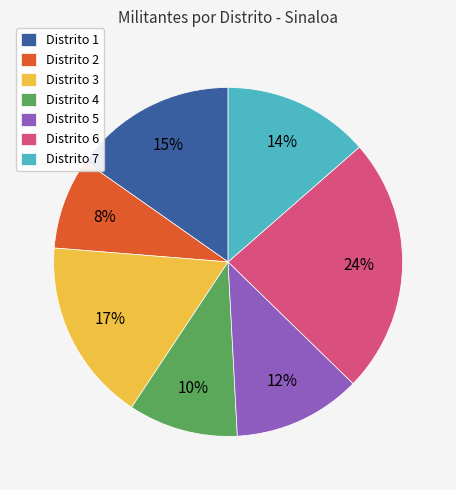

Does Distrito 1 account for over 50% of the chart?

No